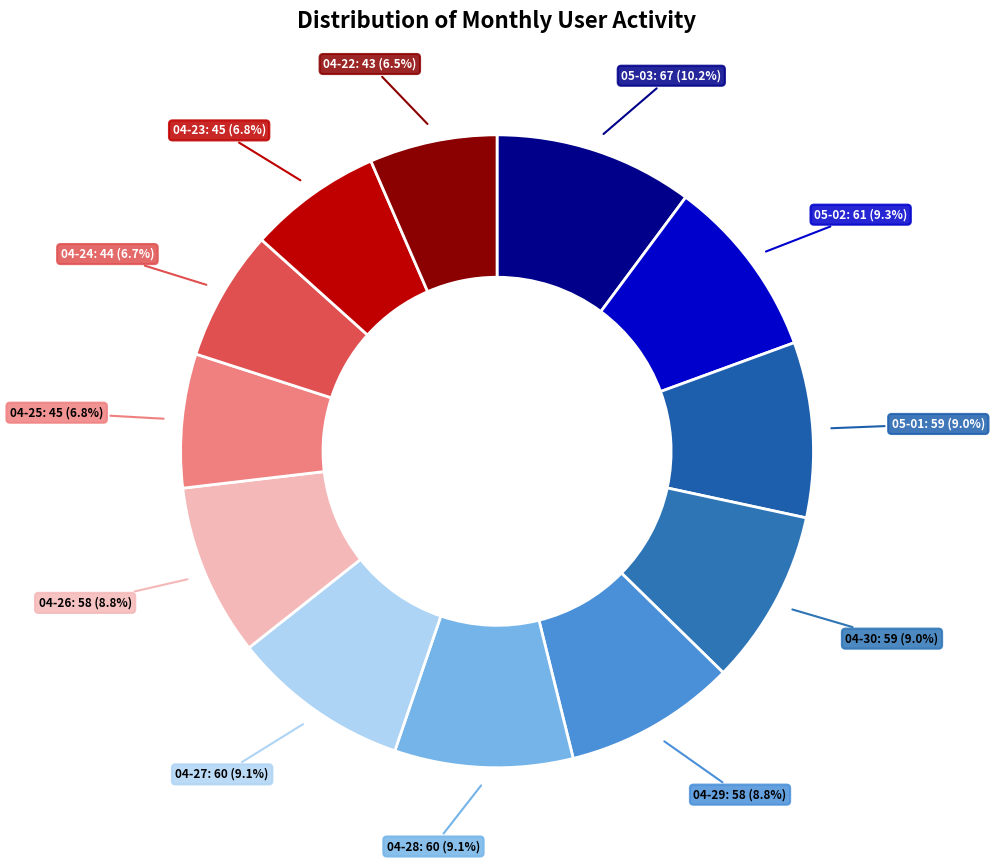

Count the number of slices in the pie.

12